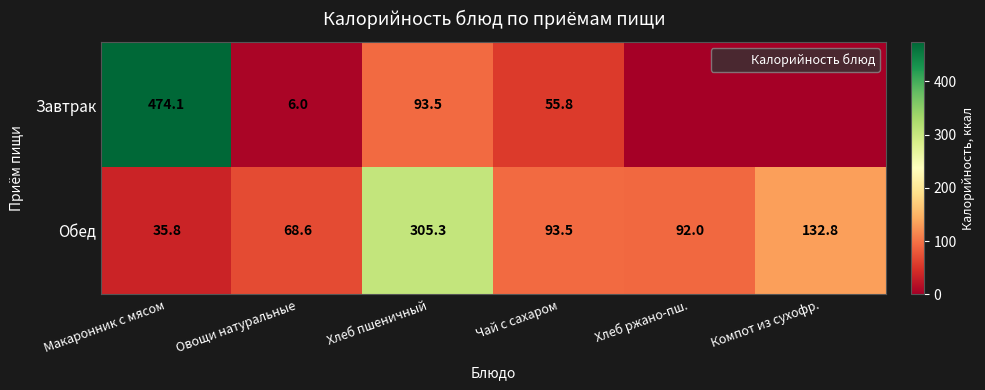

At which label does Завтрак reach its minimum?

Хлеб ржано-пш.